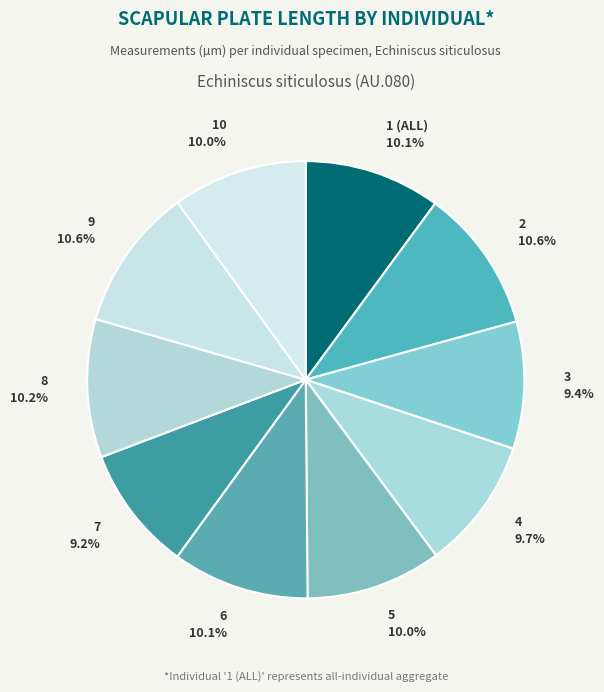

True or false: 4 accounts for 17% of the total.

False